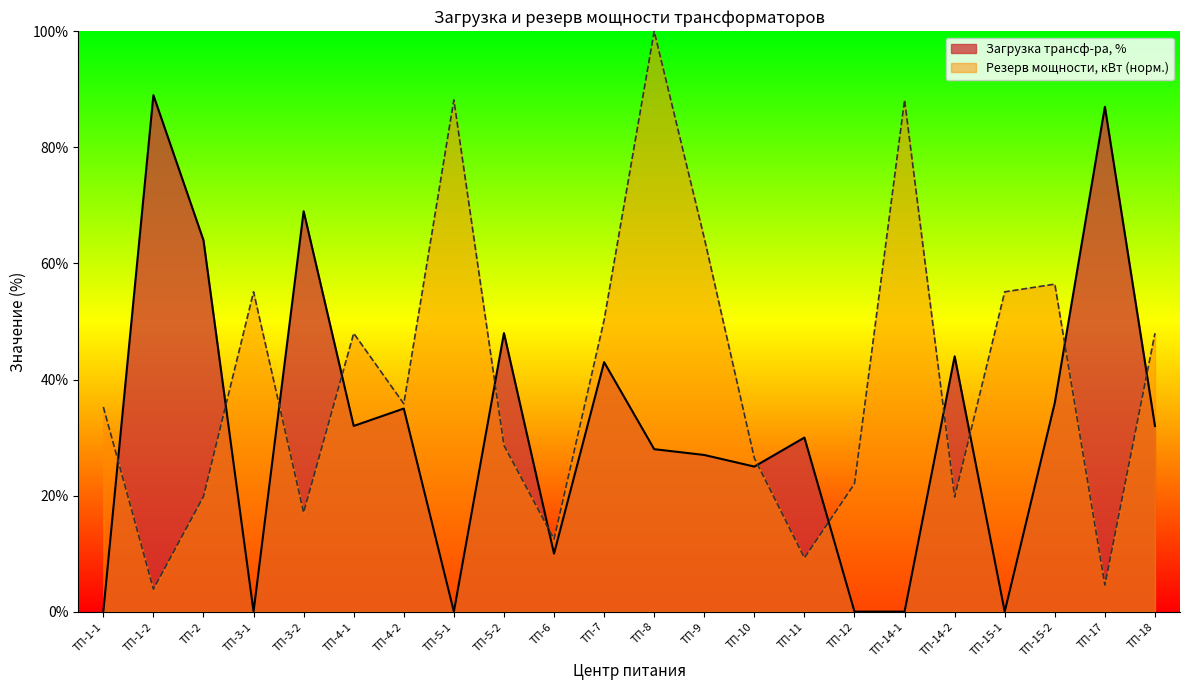

In Загрузка трансф-ра, %, how many points are lower than both neighbors (excluding endpoints)?

6